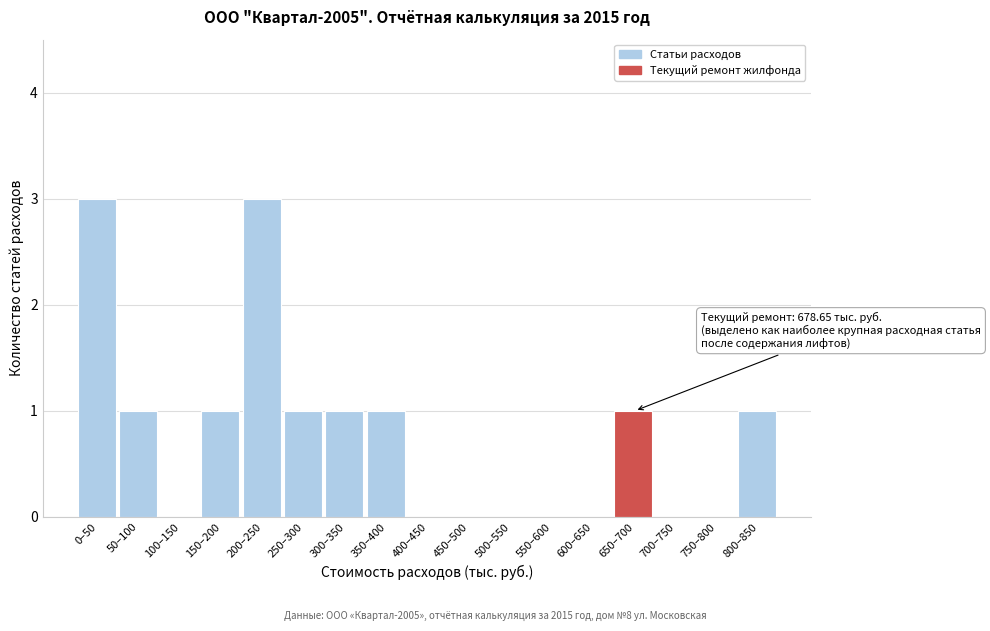

Reading left to right, transcribe all the data shown in this chart.

0–50=3	50–100=1	100–150=0	150–200=1	200–250=3	250–300=1	300–350=1	350–400=1	400–450=0	450–500=0	500–550=0	550–600=0	600–650=0	650–700=1	700–750=0	750–800=0	800–850=1